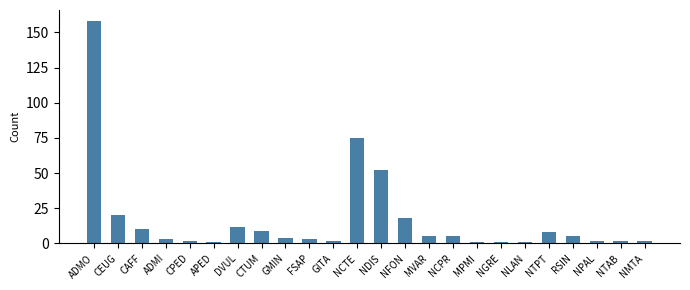

What is the sum of all values?

401